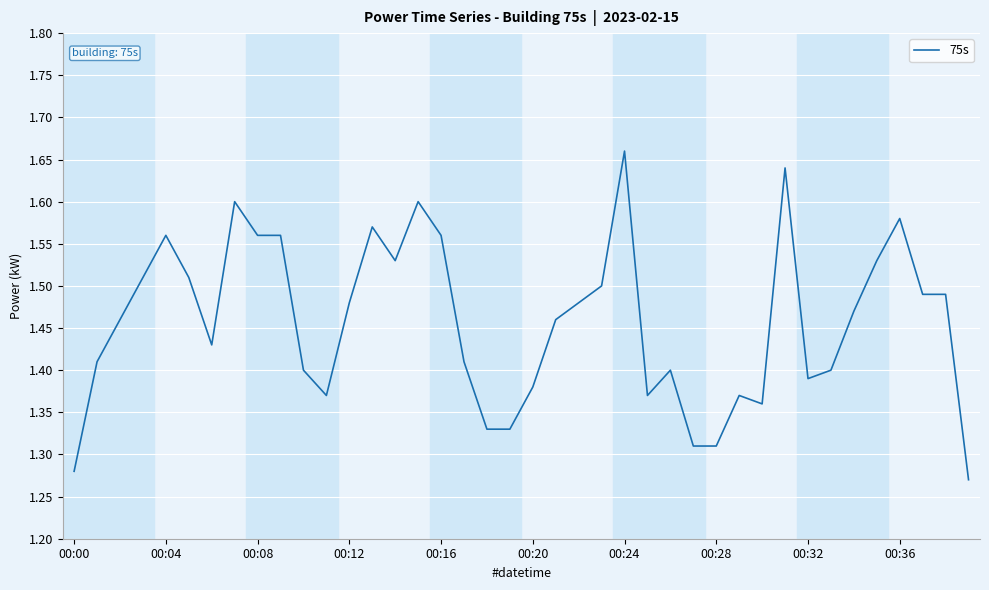

What is the difference between the maximum and minimum values?

0.4